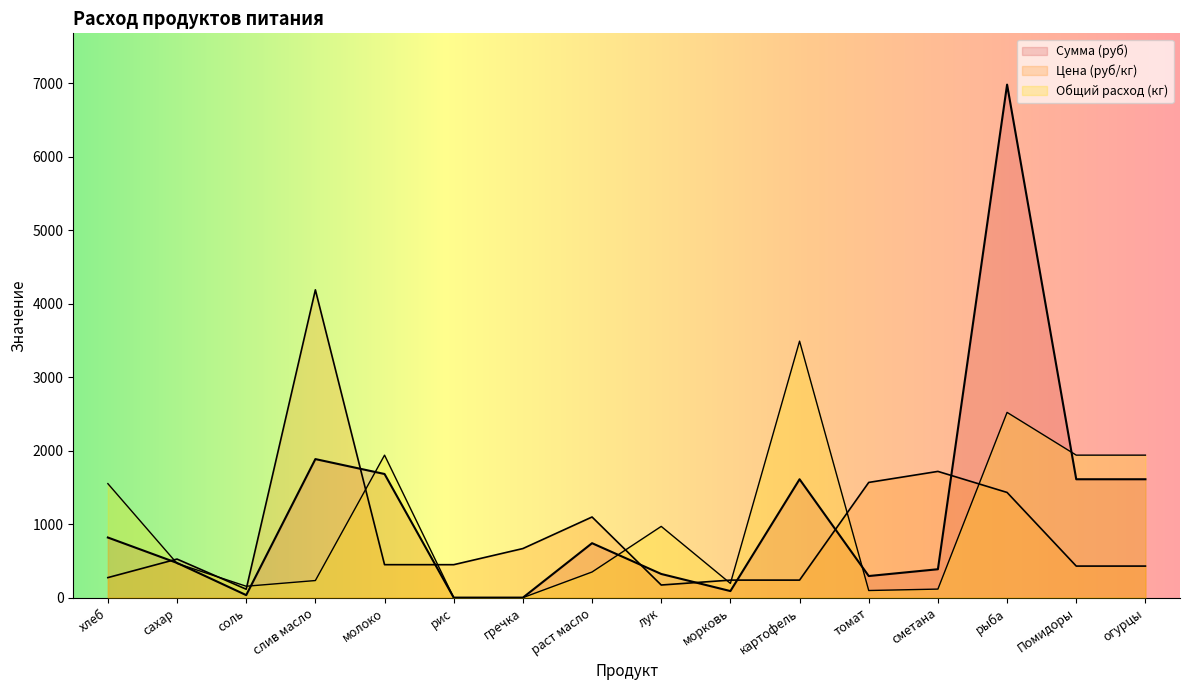

What is the value of the Общий расход (кг) point at the 12th from the left?

97.0